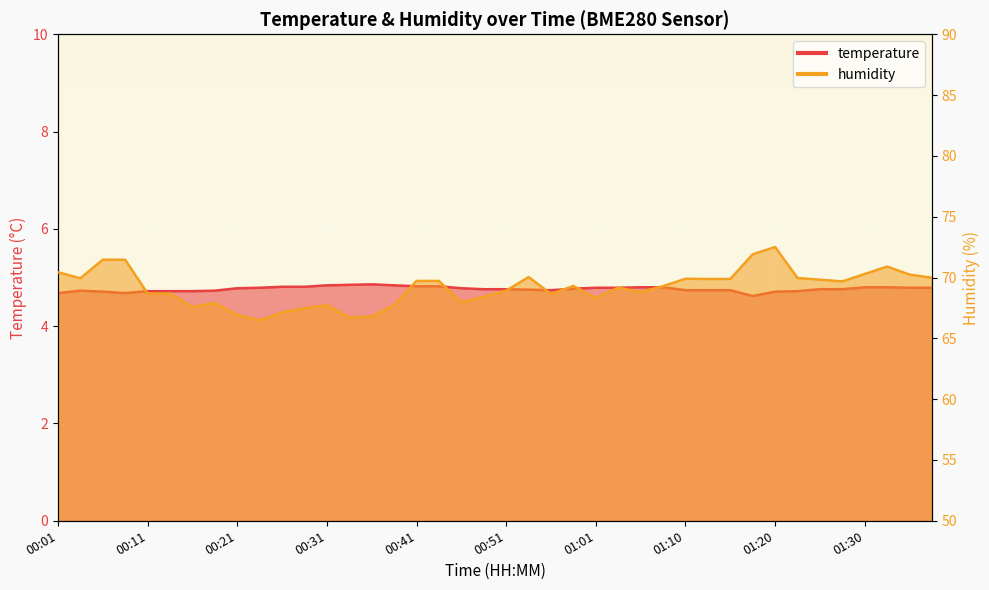

What is the maximum value for temperature?

4.9